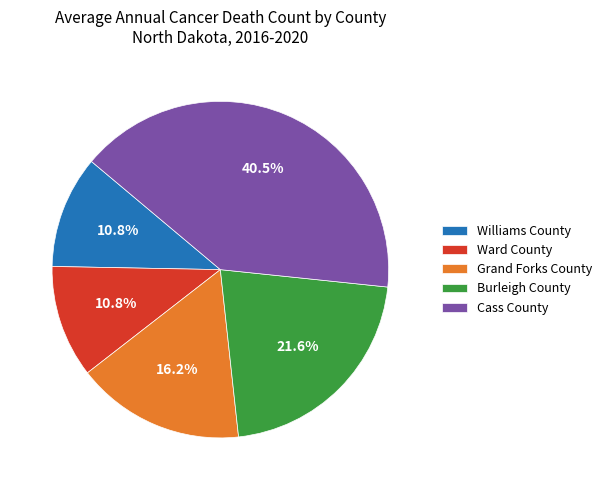

How many slices are in this pie chart?

5